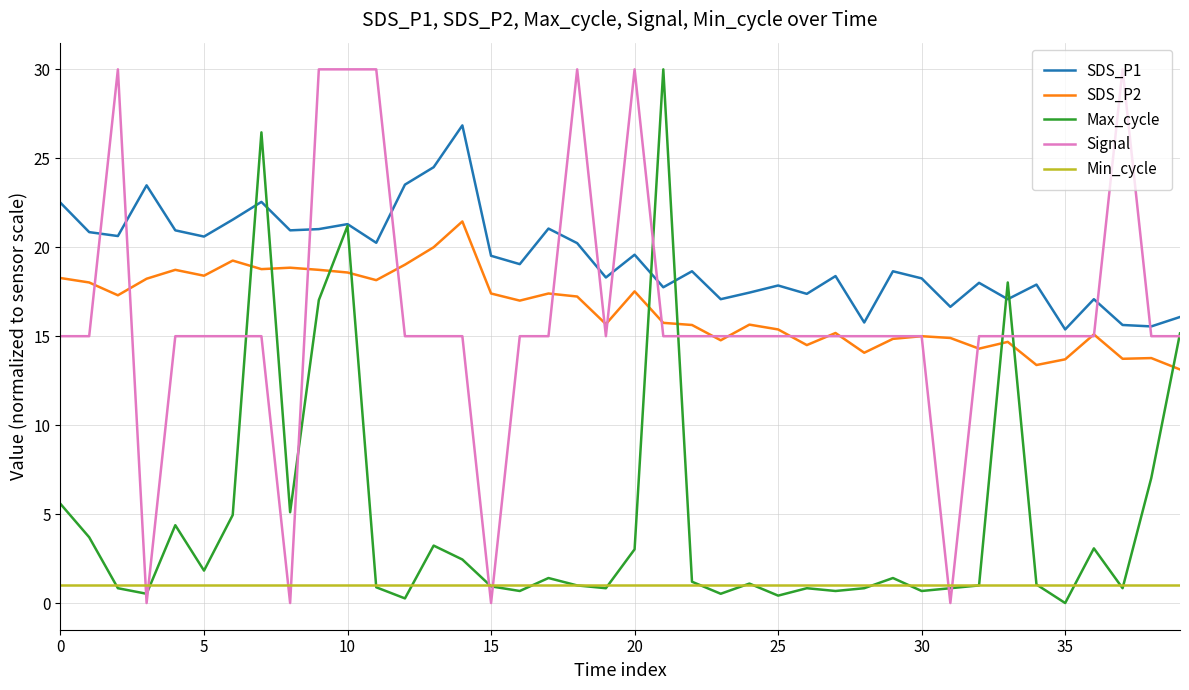

In Max_cycle, how many points are higher than both neighbors (excluding endpoints)?

11